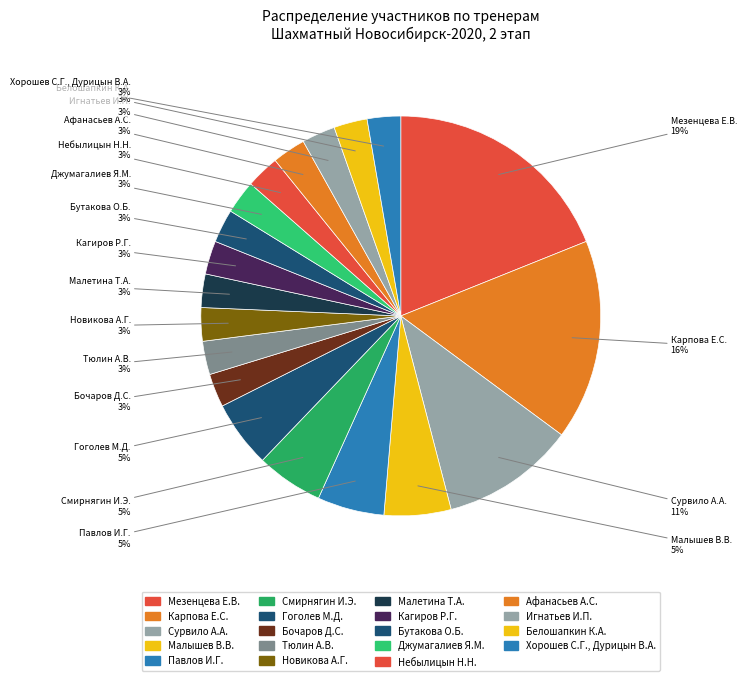

To the nearest percent, what is the combined percentage of Бочаров Д.С. and Гоголев М.Д.?

8%